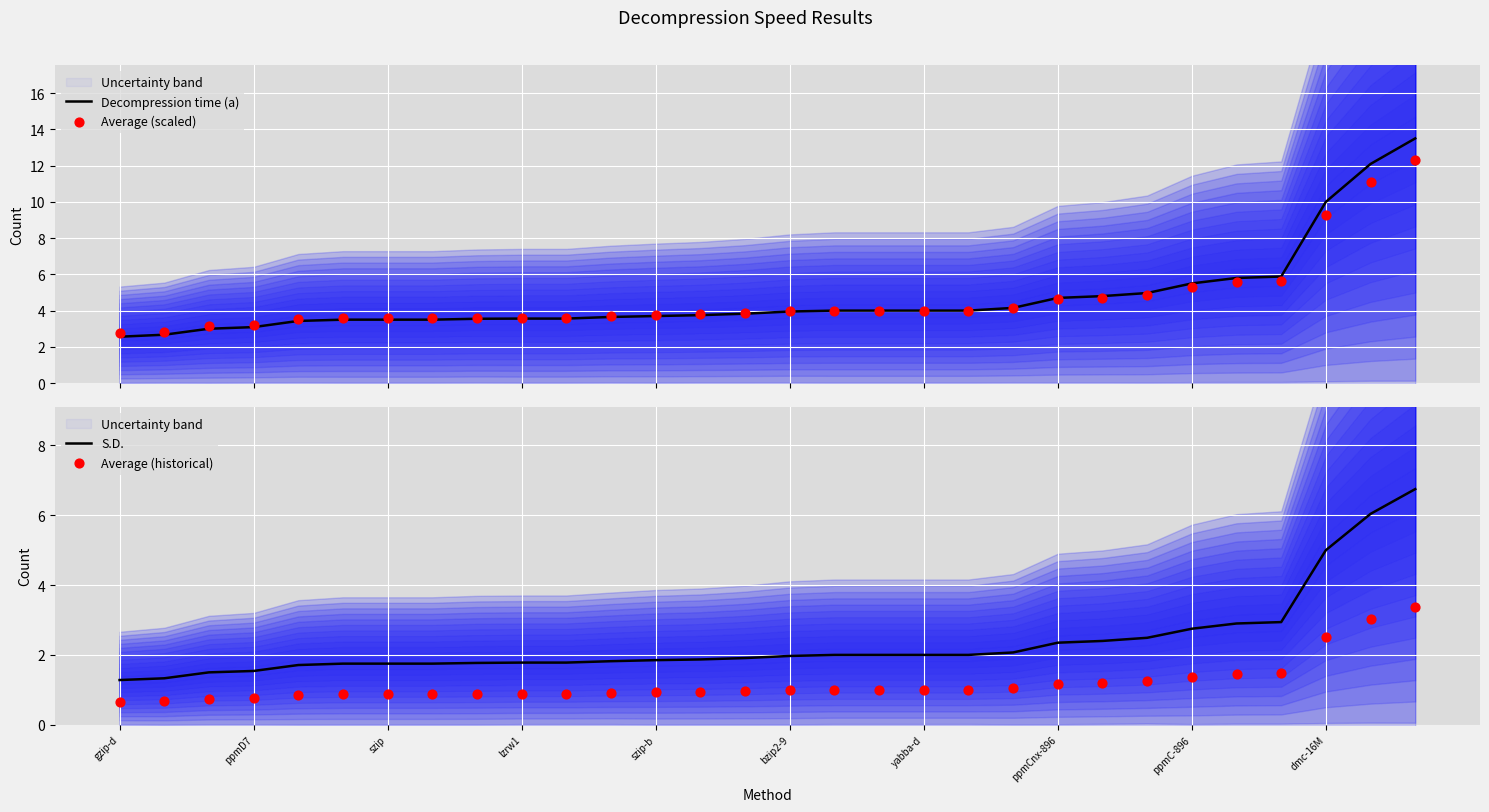

What are all the series names shown in the legend?

Decompression time (a), Average (scaled), S.D., Average (historical)